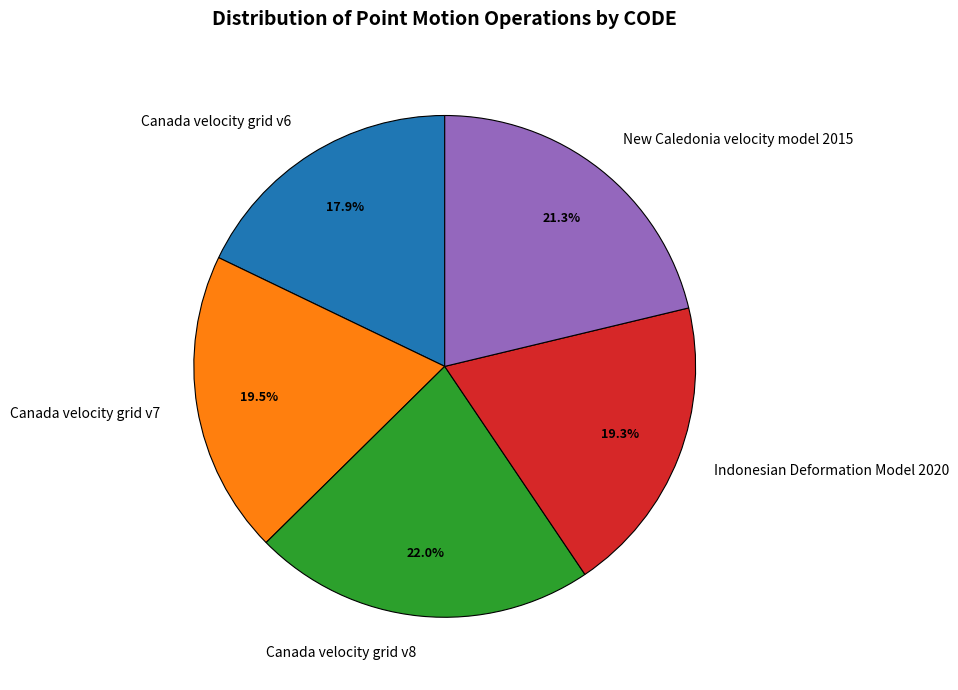

To the nearest percent, what portion does Indonesian Deformation Model 2020 represent?

19%